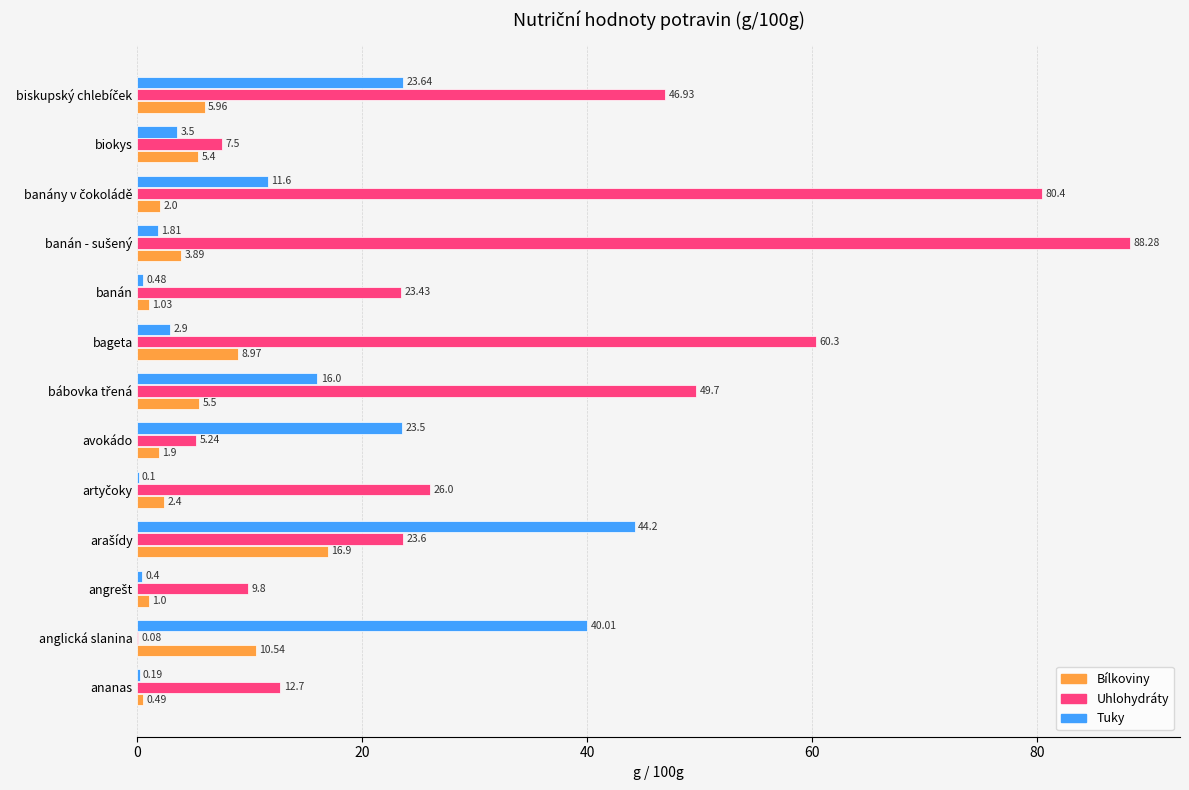

Which series changed the most between ananas and anglická slanina?

Tuky